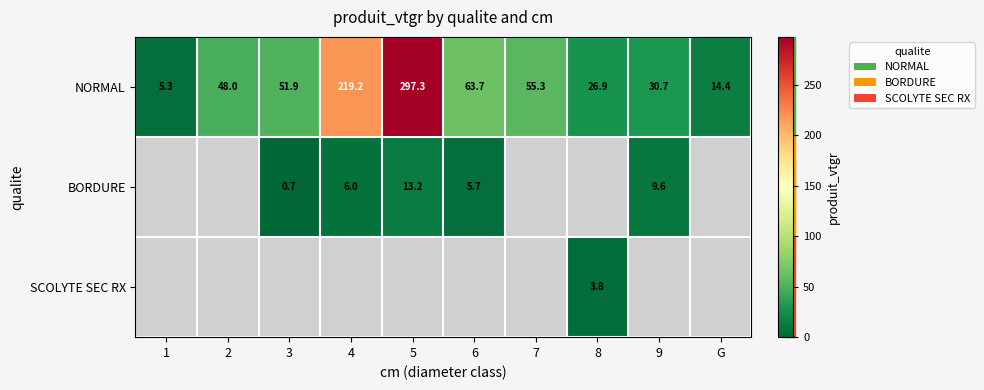

What is the highest value of the NORMAL series?

297.3